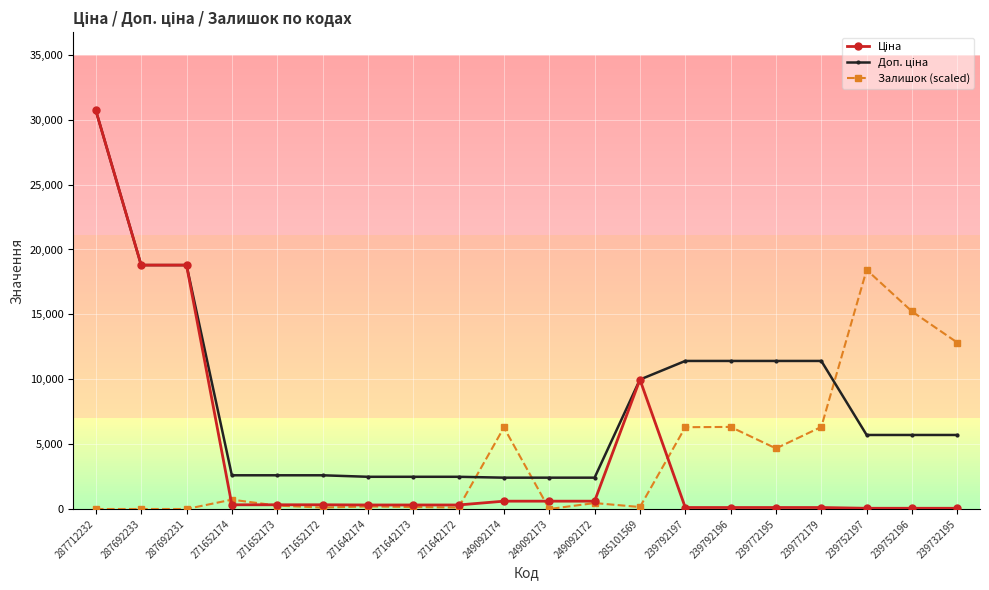

Is this an area chart (filled region under the line)?

No